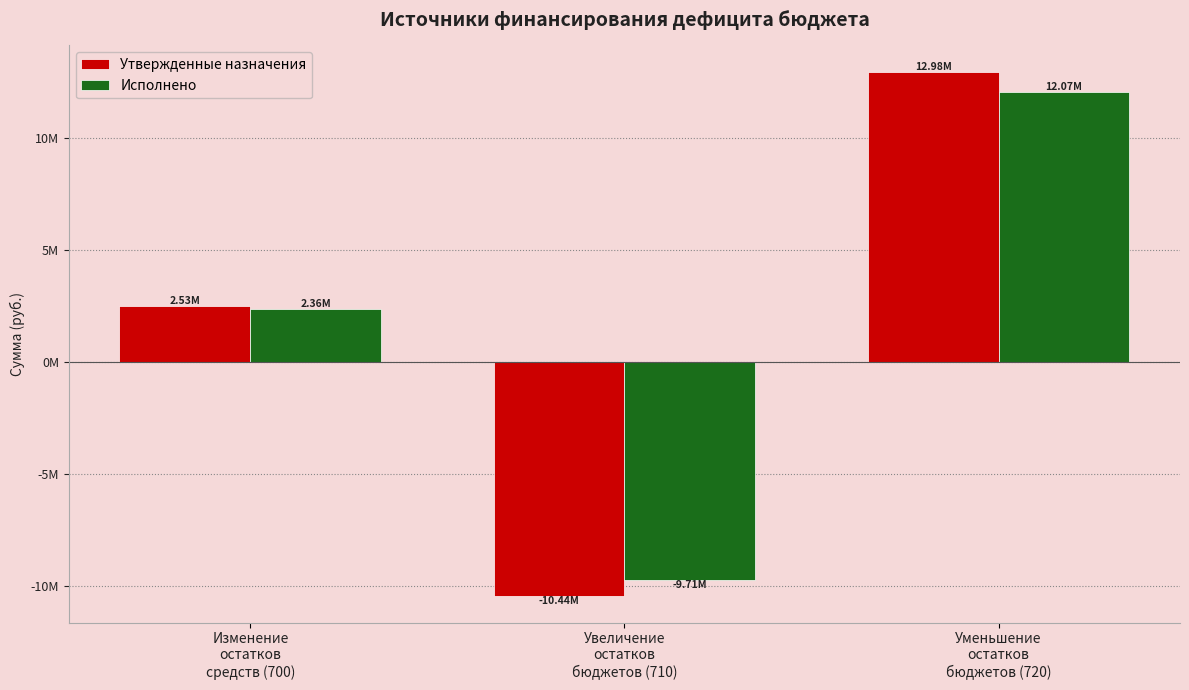

Where is Исполнено nearest to the value 1182367?

Изменение
остатков
средств (700)